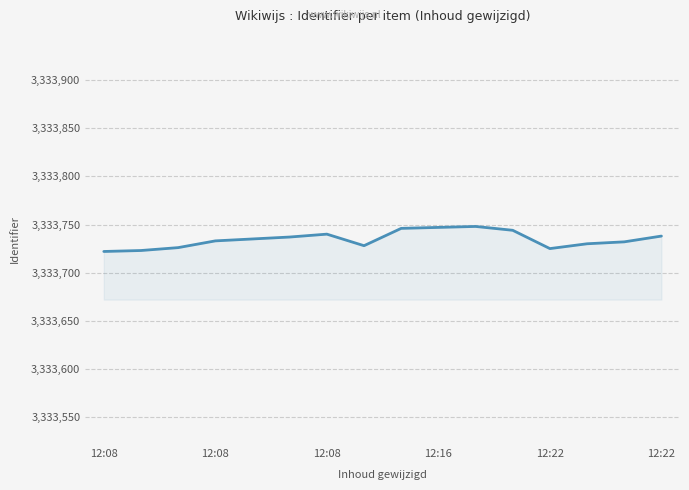

What is the maximum value shown in the chart?

3333748